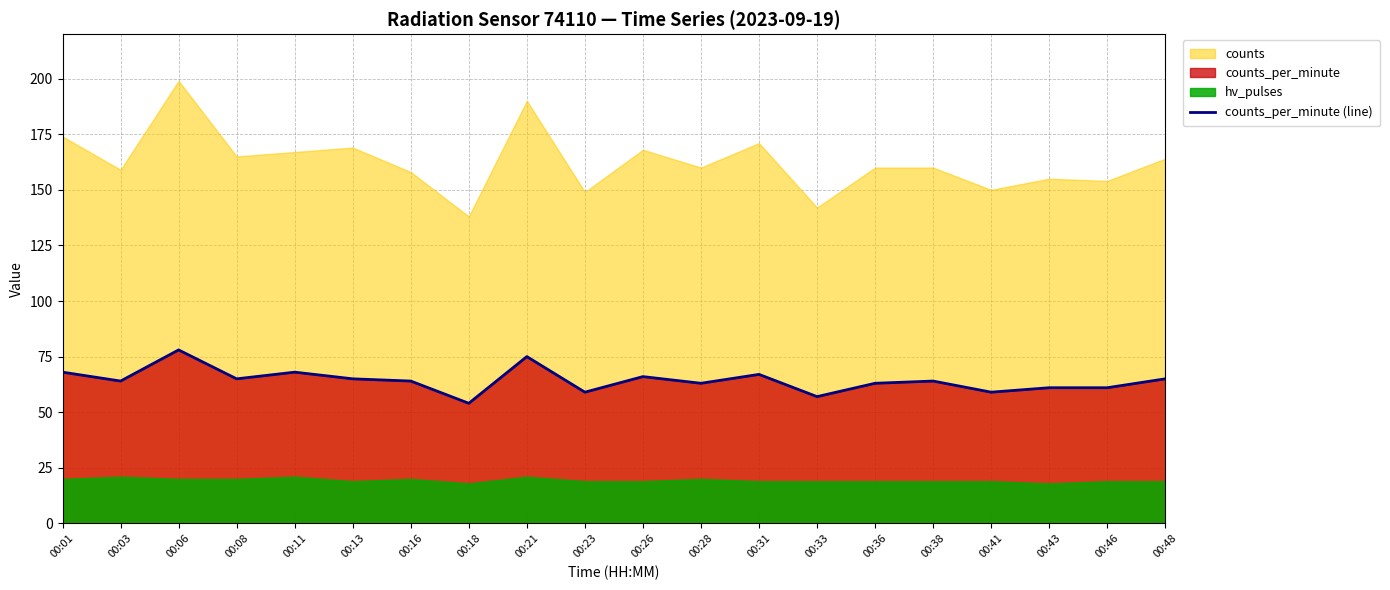

Approximately how many times larger is the value at 00:13 compared to 00:01?

1.0